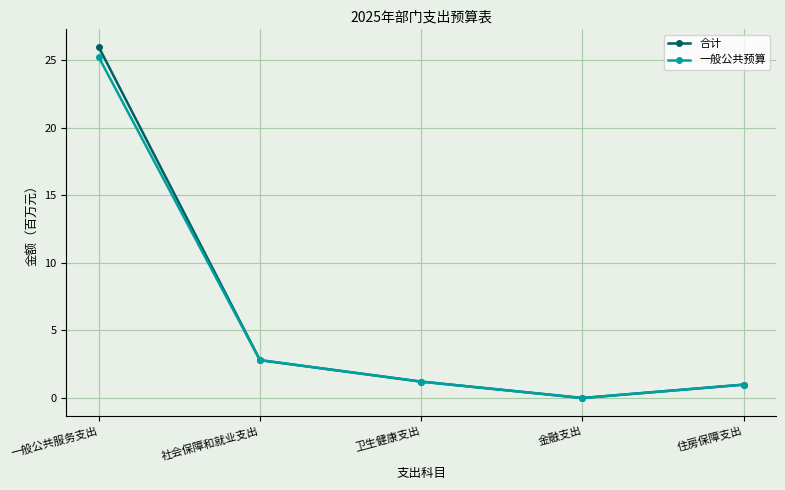

At which category does 合计 reach its first local valley?

金融支出